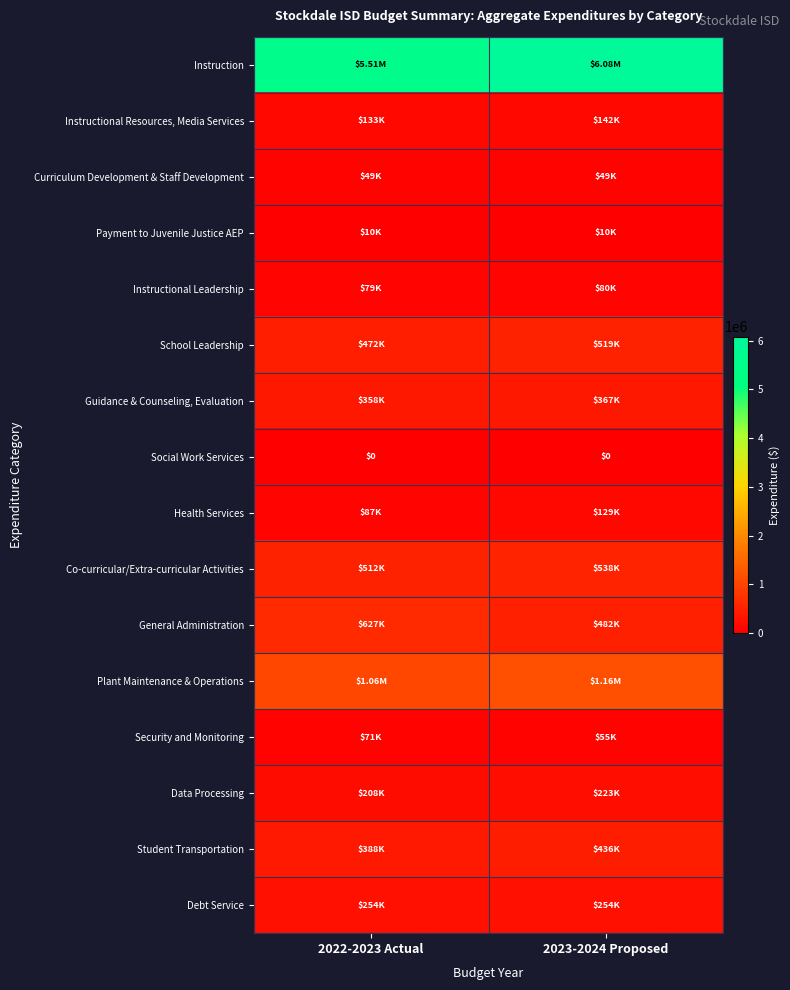

The value of Co-curricular/Extra-curricular Activities at 2022-2023 Actual is 215754. True or false?

False